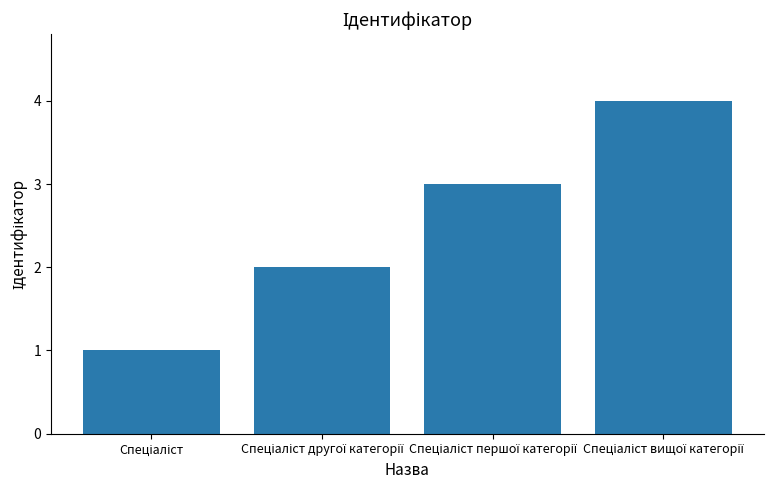

What is the greatest value displayed?

4